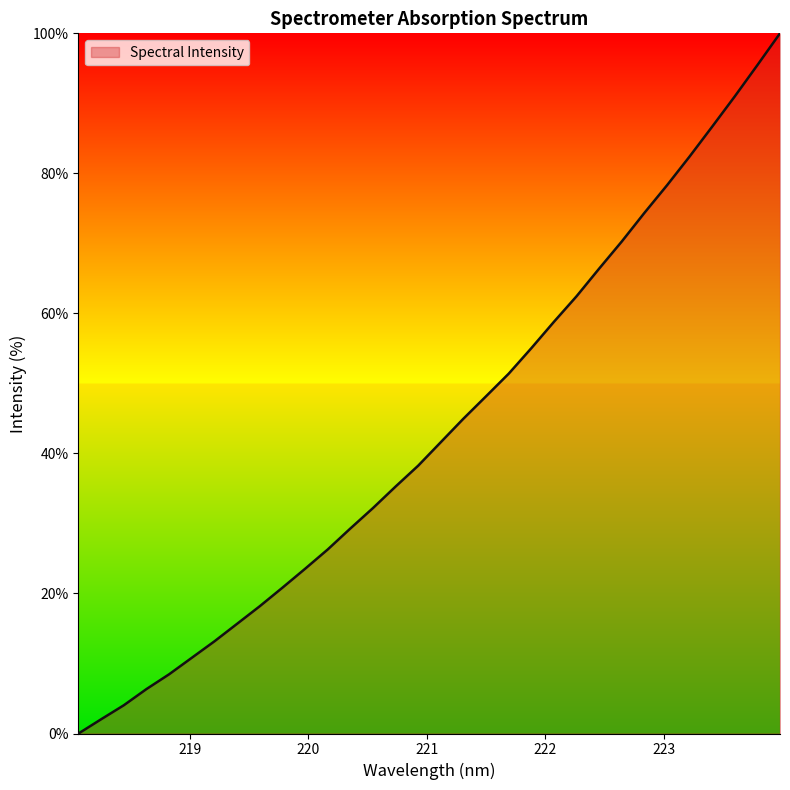

What is the maximum value shown in the chart?

100.0